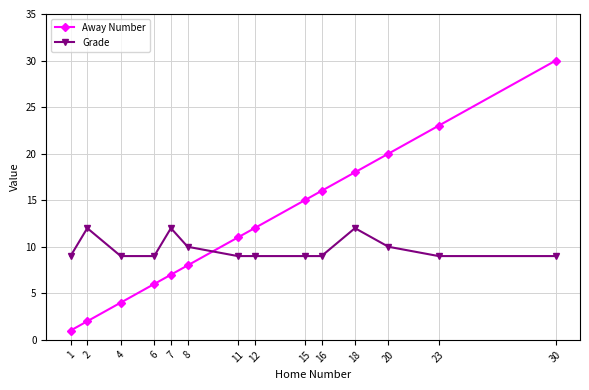

List the series in order of their peak value, highest first.

Away Number, Grade